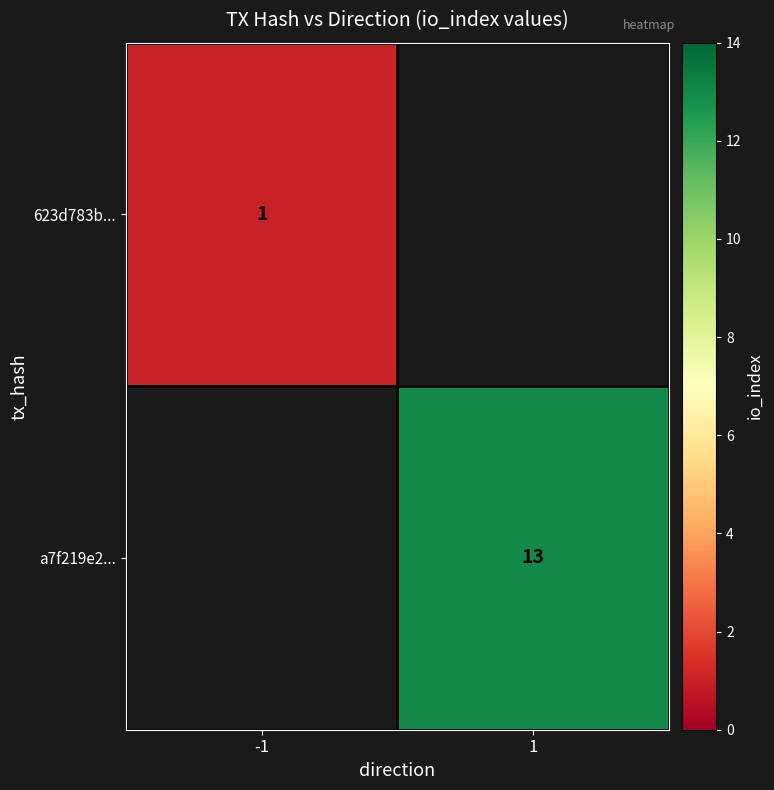

Which label corresponds to the largest value in the chart?

1